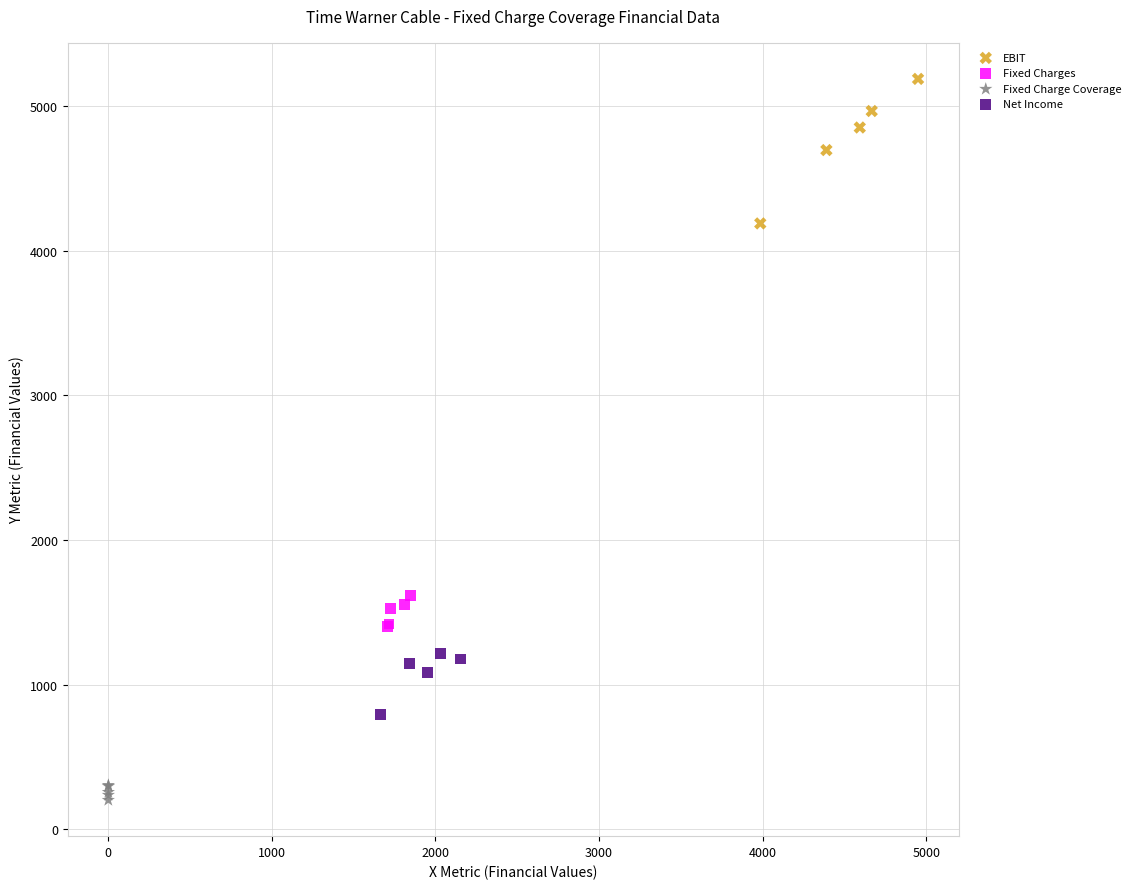

Which series has the widest spread of Y values?

EBIT